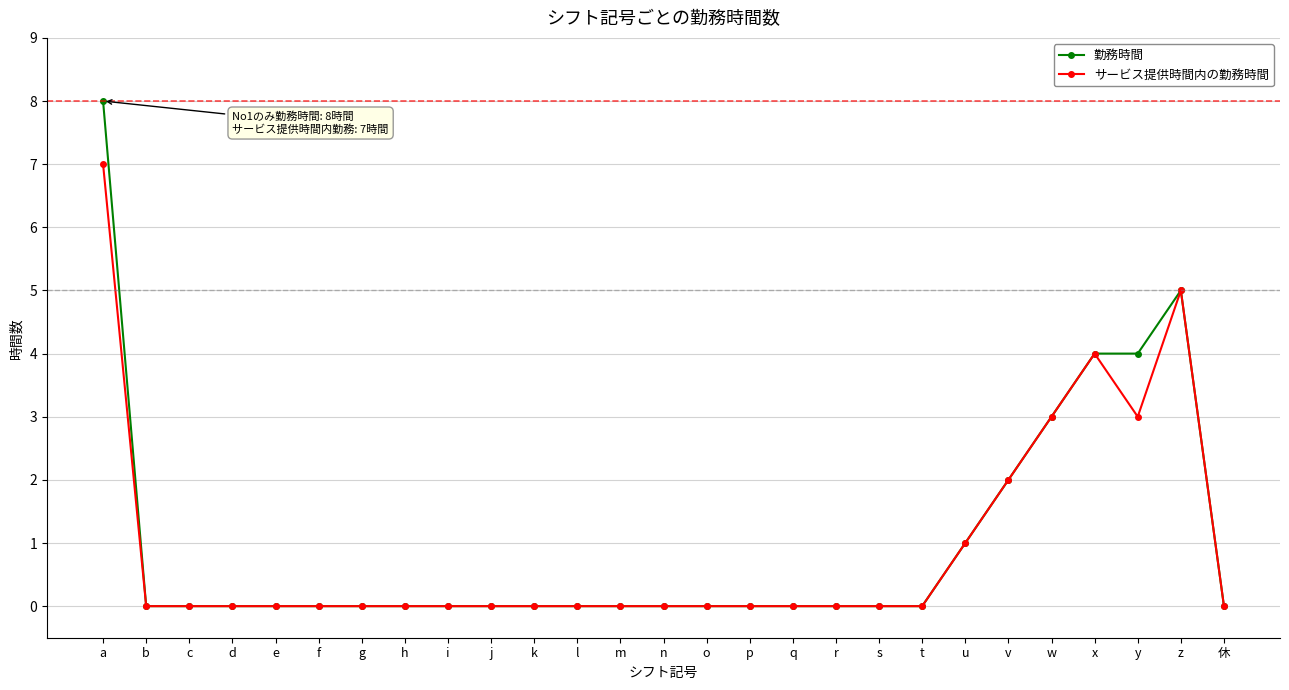

Rank the series by their maximum value, from highest to lowest.

勤務時間, サービス提供時間内の勤務時間